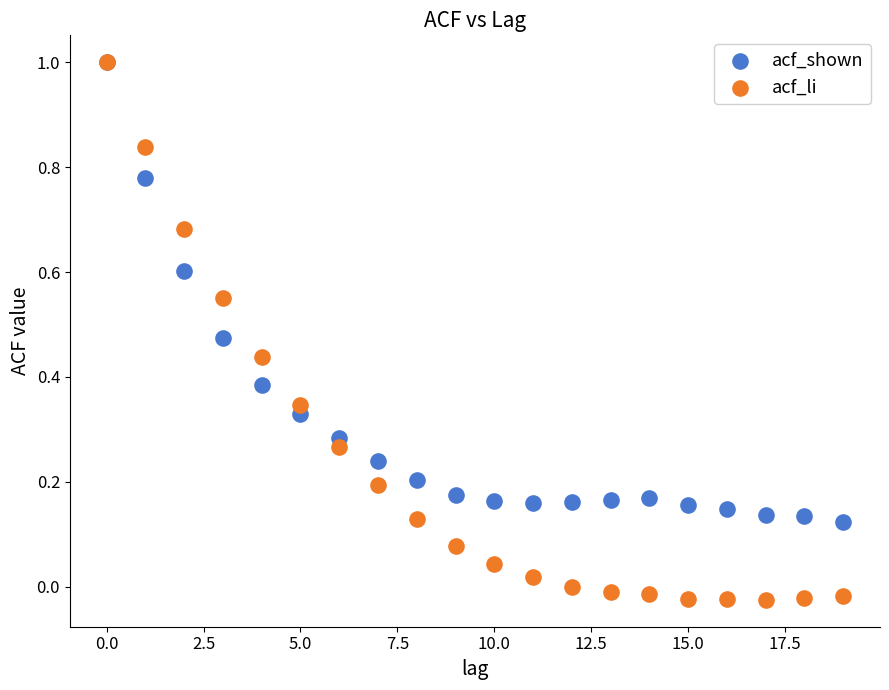

What are all the series names shown in the legend?

acf_shown, acf_li